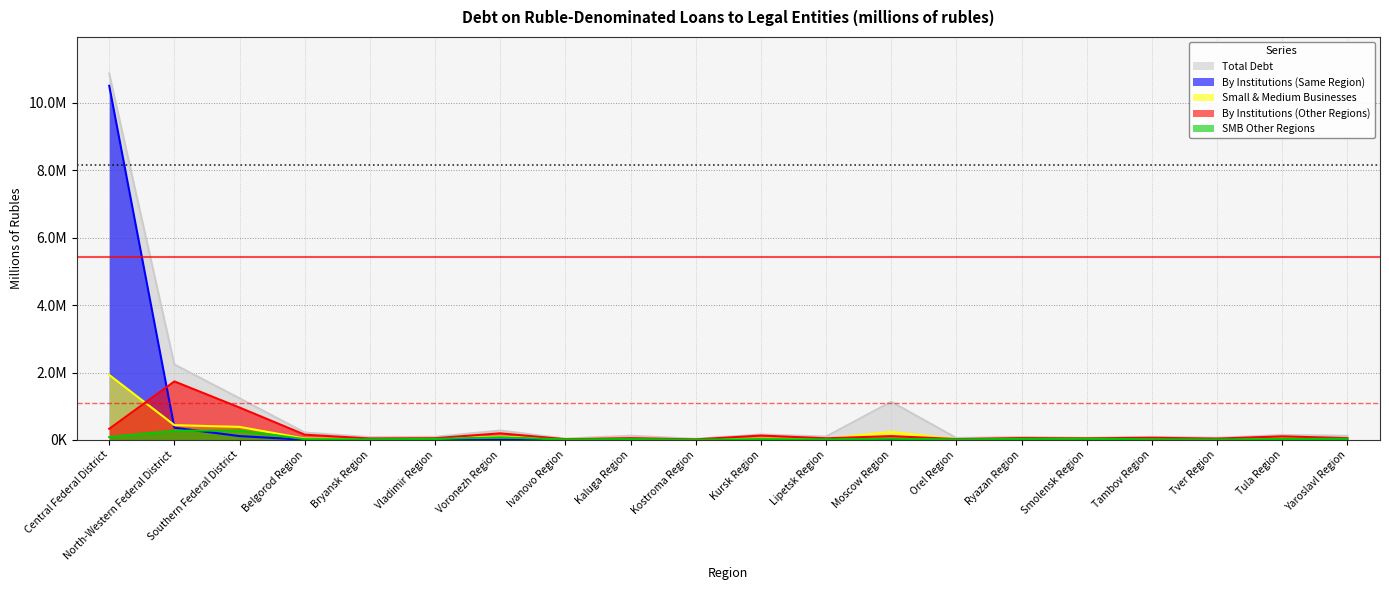

What is the label of the 13th point from the right?

Ivanovo Region